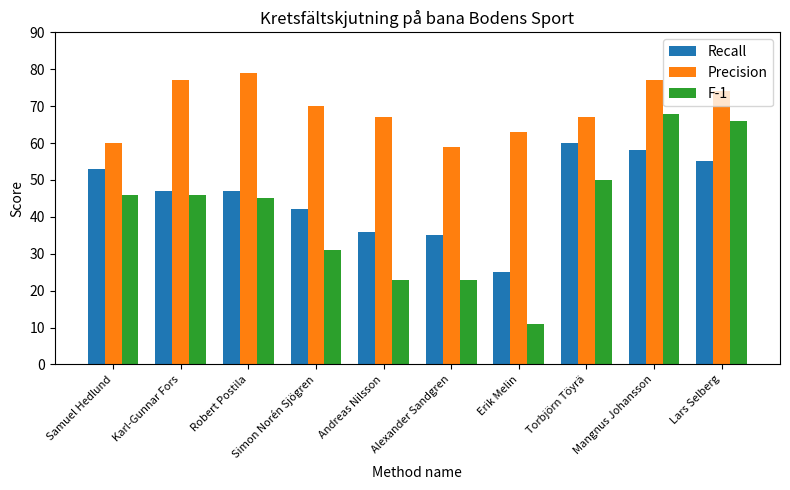

True or false: Recall has a value of 53 at Samuel Hedlund.

True